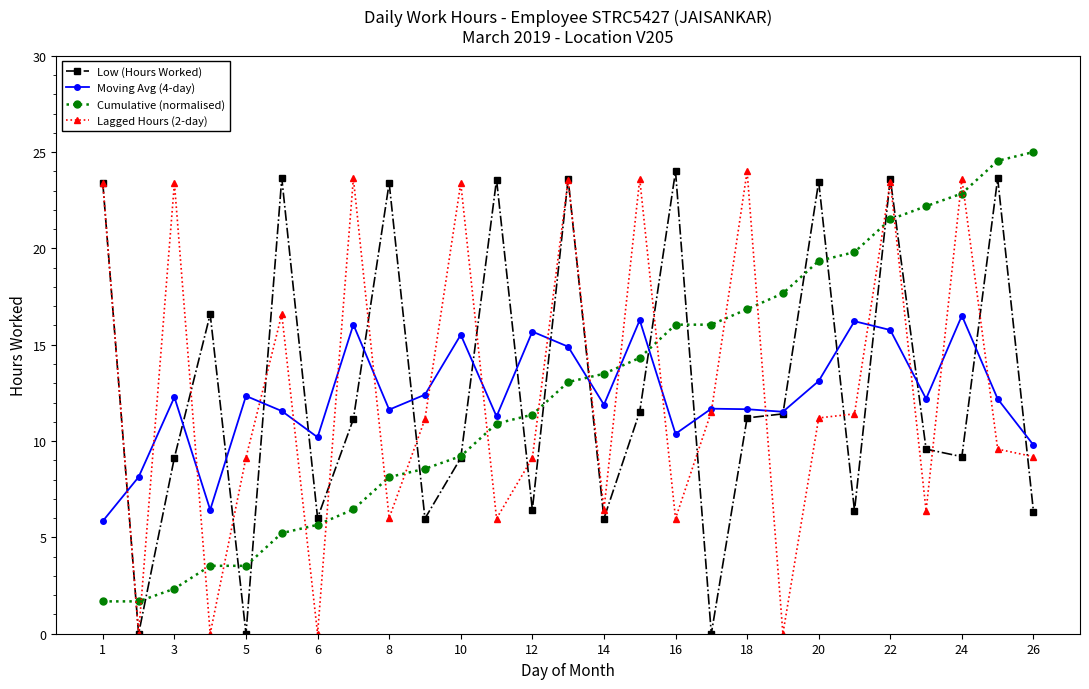

Which series ends up on top after the final intersection of Moving Avg (4-day) and Cumulative (normalised)?

Cumulative (normalised)